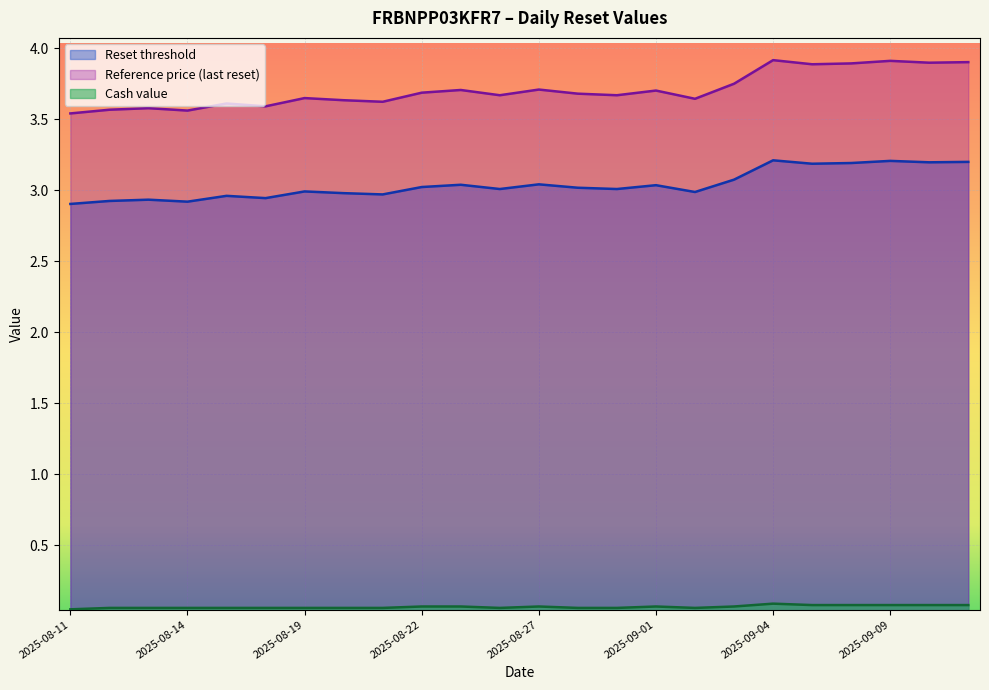

Which series changed the most between 2025-08-18 and 2025-08-22?

Reference price (last reset)